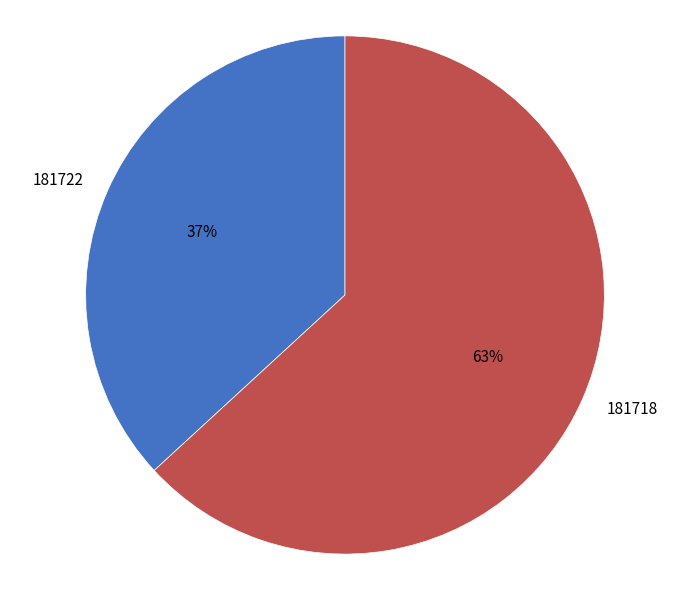

The 181722 slice represents 37% of the pie. True or false?

True